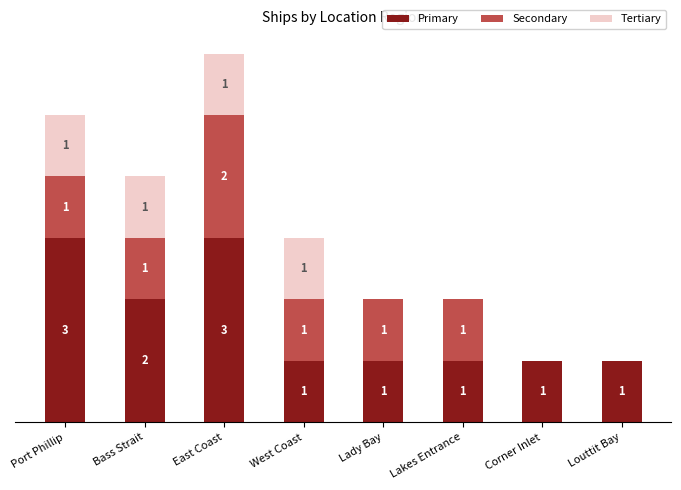

At which label is Primary closest to 2?

Bass Strait